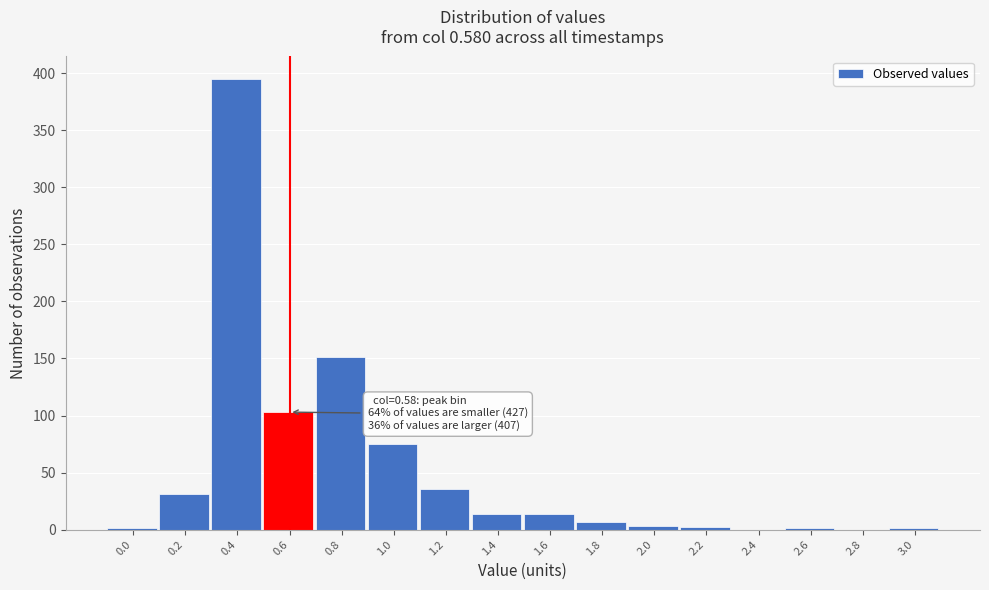

What is the change in value from 0.4 to 0.8?

-244